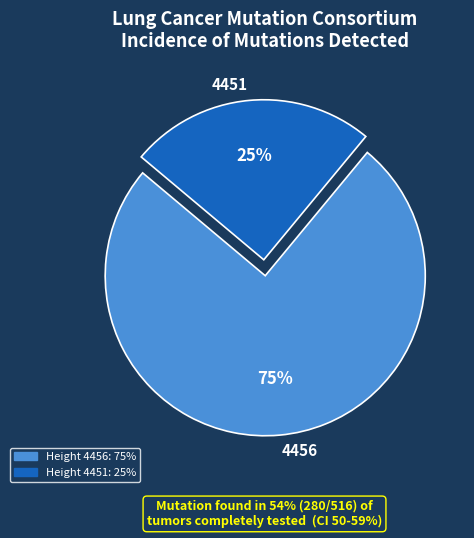

To the nearest percent, what percentage of the pie is 4451?

25%